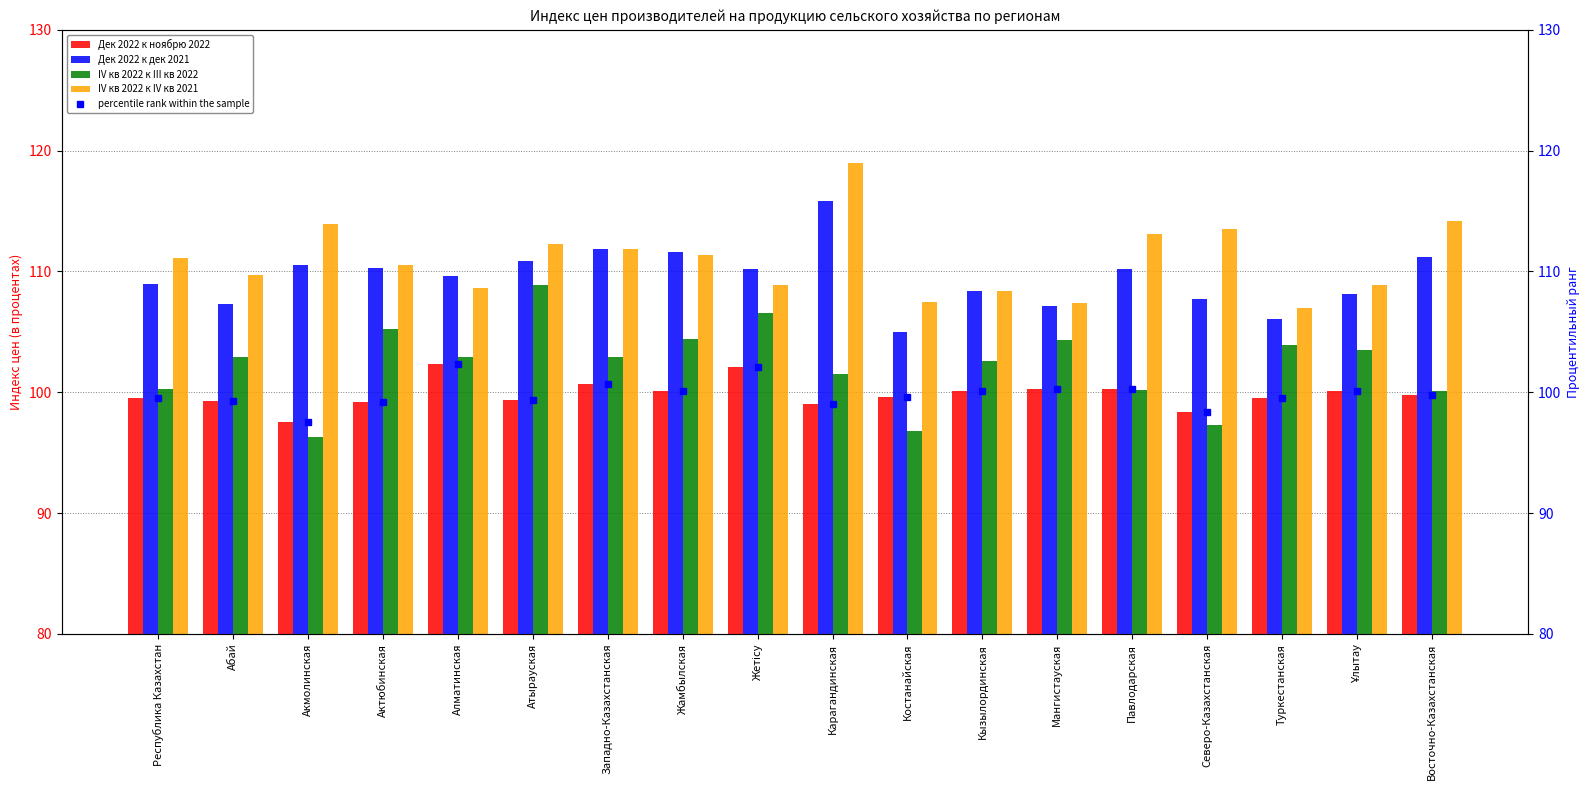

What is the label of the 4th bar from the left?

Актюбинская